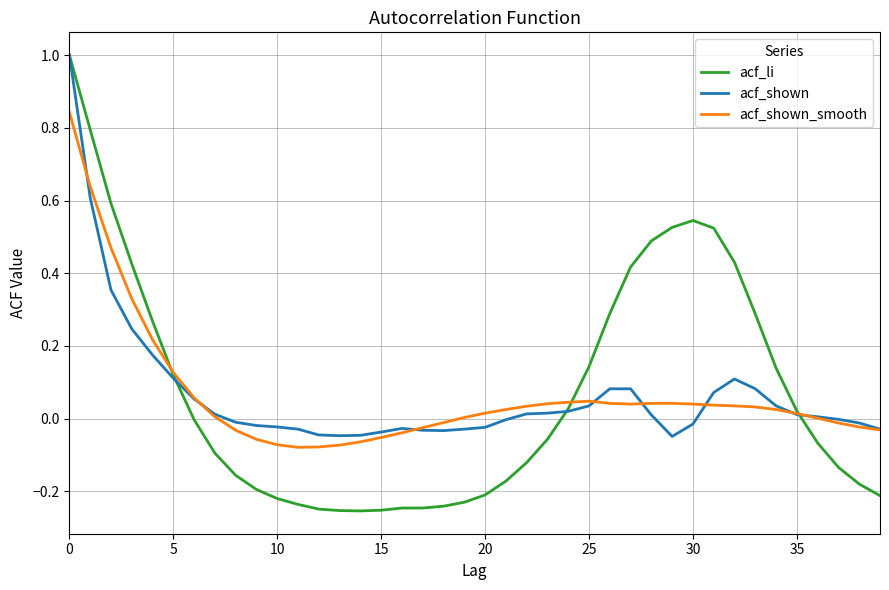

Which series has the largest range (max minus min)?

acf_li